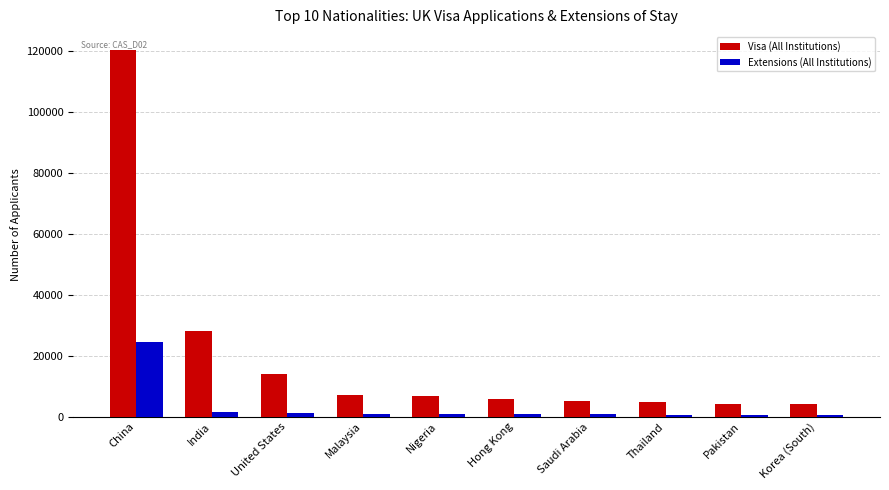

At how many categories does at least one series exceed 55402?

1